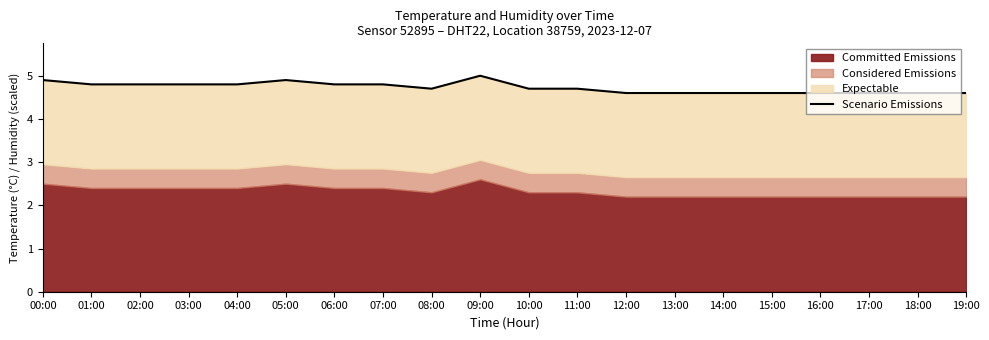

What is the label of the 12th point from the left?

11:00